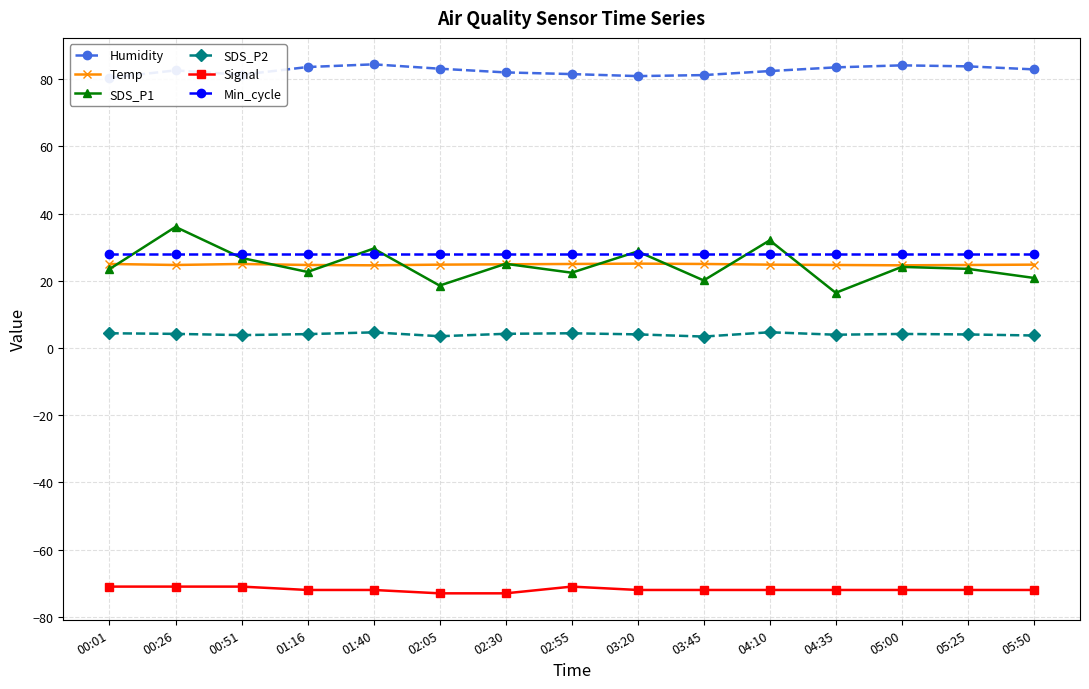

True or false: SDS_P2 has more than 0 points higher than both neighbors.

True